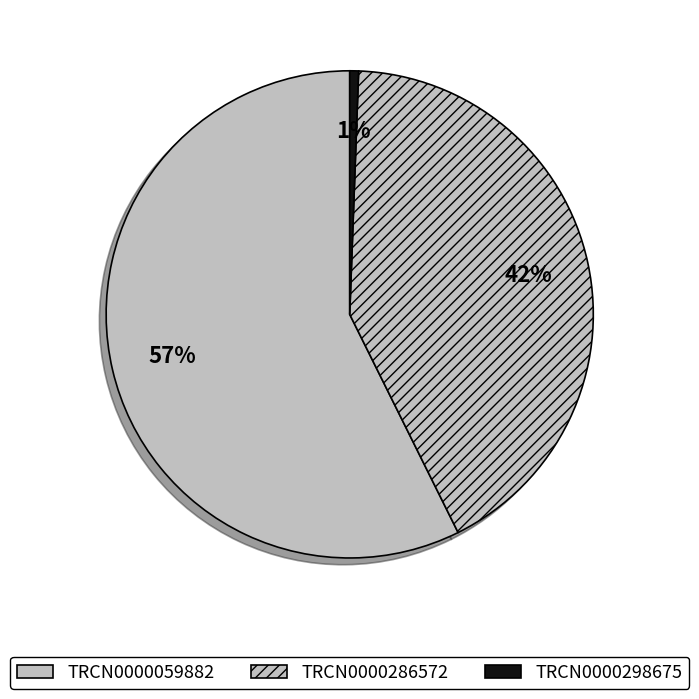

Count the number of slices in the pie.

3